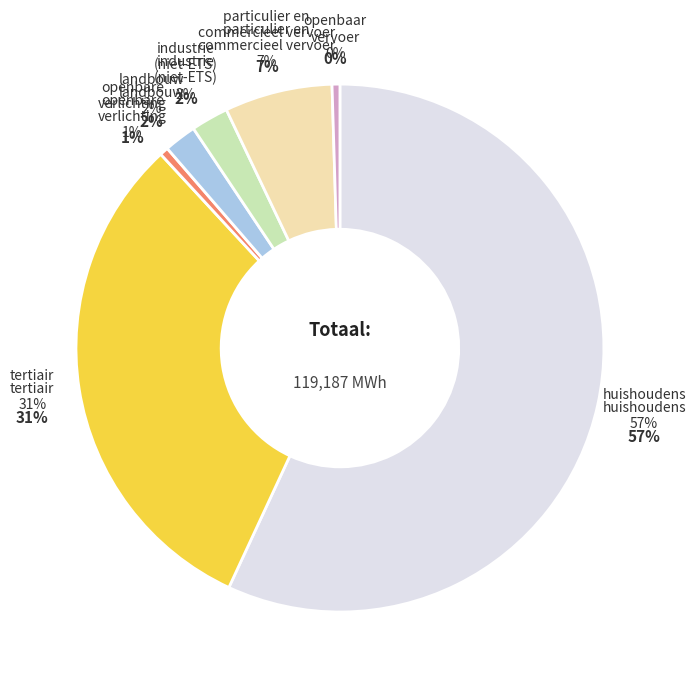

Combined, what portion of the pie is huishoudens and openbare verlichting?

57.4%